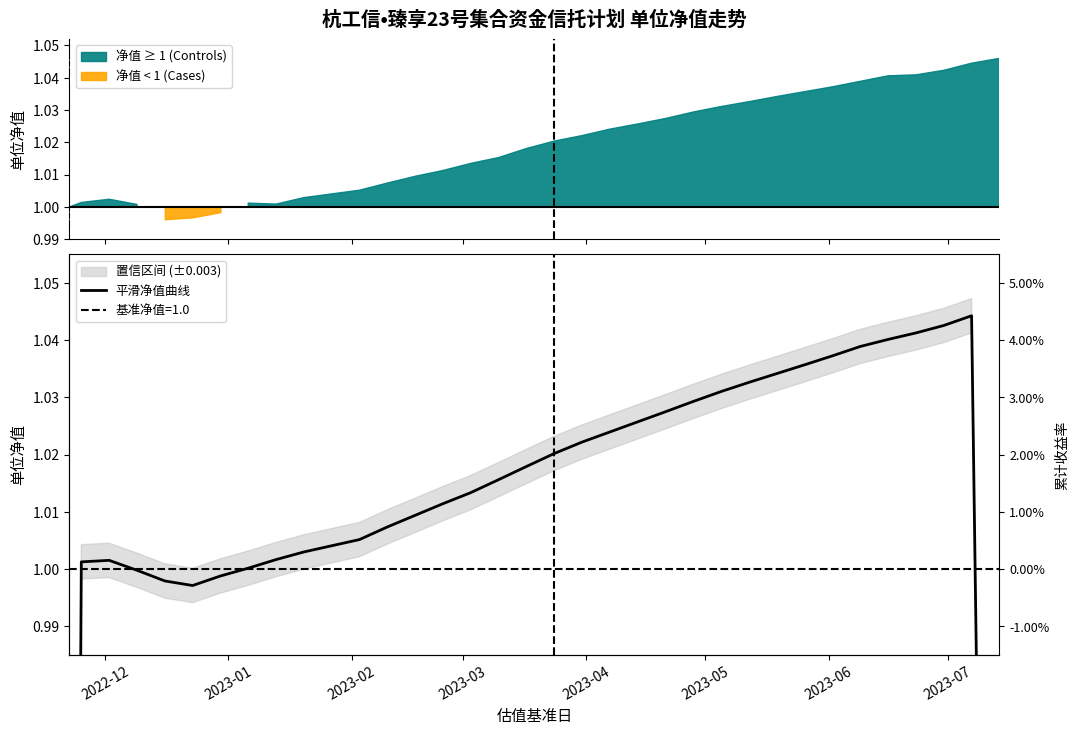

Reading left to right, what are all the values shown in this chart?

0.7	1.0	1.0	1.0	1.0	1.0	1.0	1.0	1.0	1.0	1.0	1.0	1.0	1.0	1.0	1.0	1.0	1.0	1.0	1.0	1.0	1.0	1.0	1.0	1.0	1.0	1.0	1.0	1.0	1.0	1.0	1.0	1.0	0.7